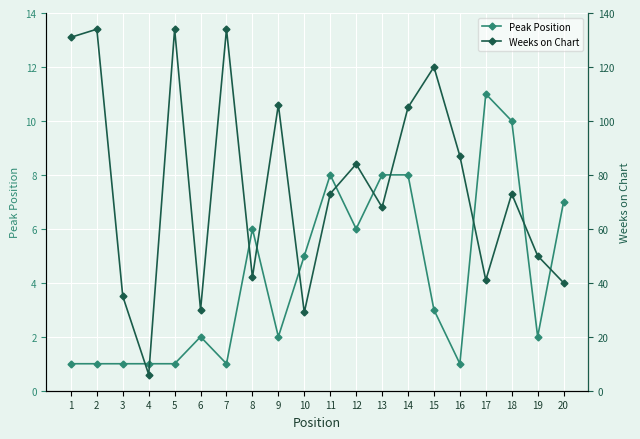

True or false: Weeks on Chart and Peak Position cross at least once.

False